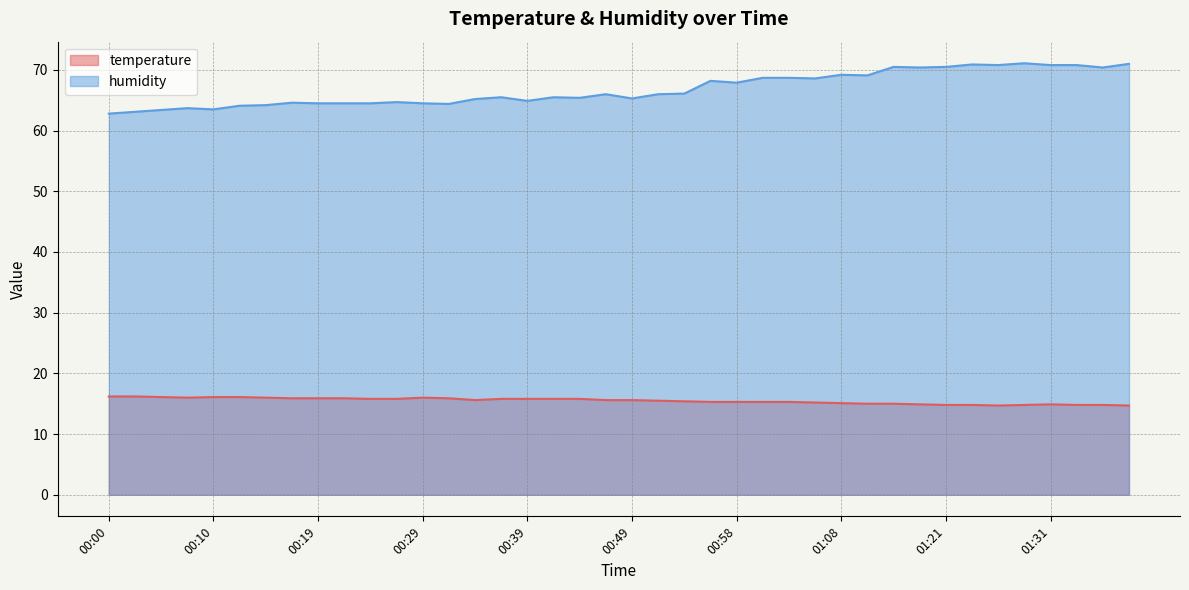

True or false: humidity has more than 1 points higher than both neighbors.

True